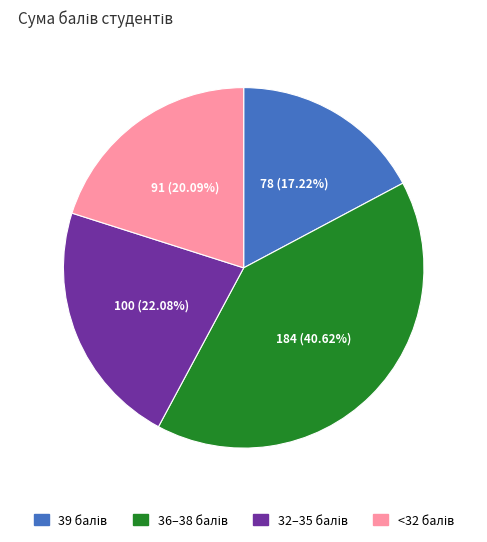

Is there any slice that represents more than half of the pie?

No